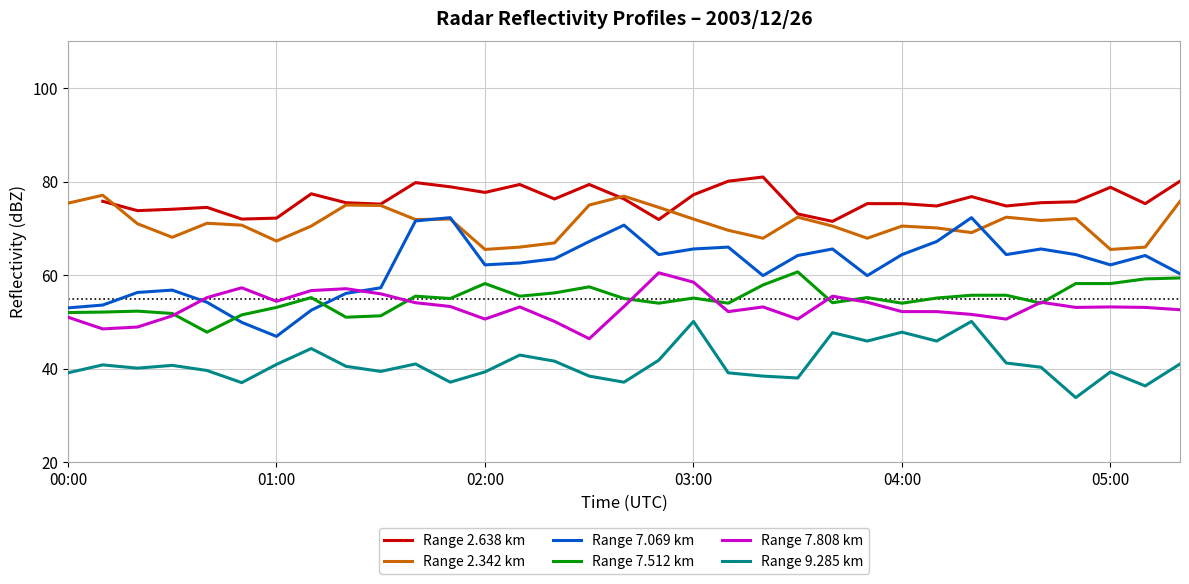

What is the value of the Range 7.069 km point at the 21st from the left?

59.9